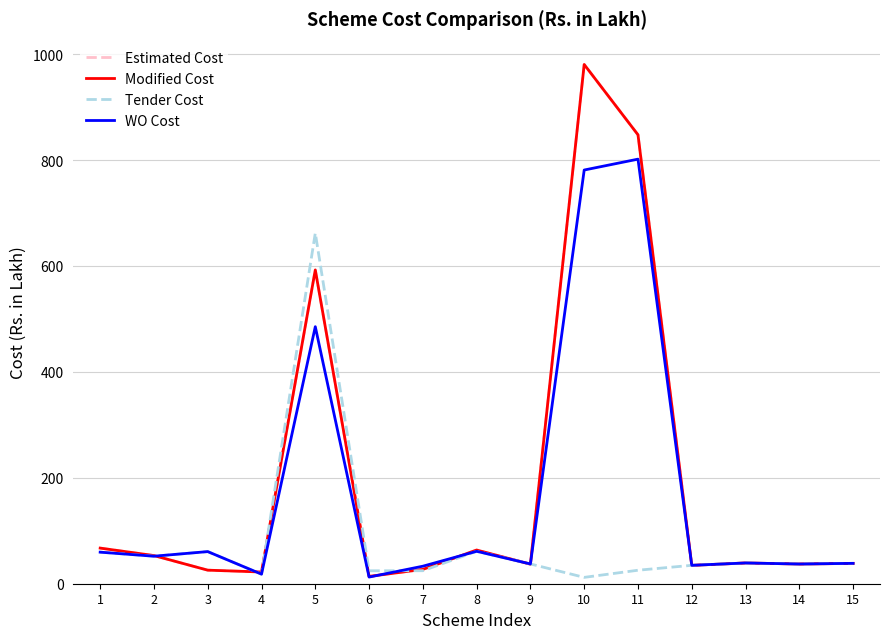

Is this an area chart (filled region under the line)?

No